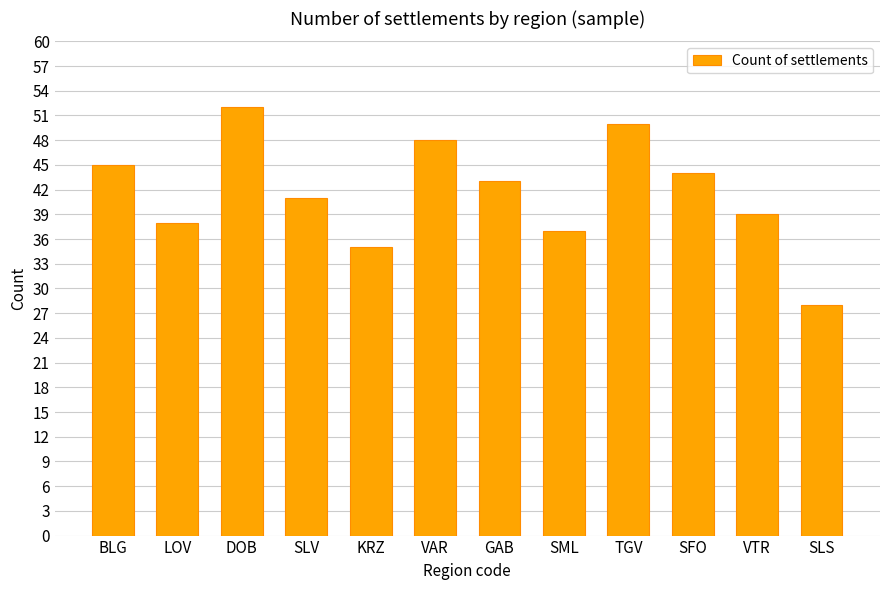

Does the chart contain any negative values?

No